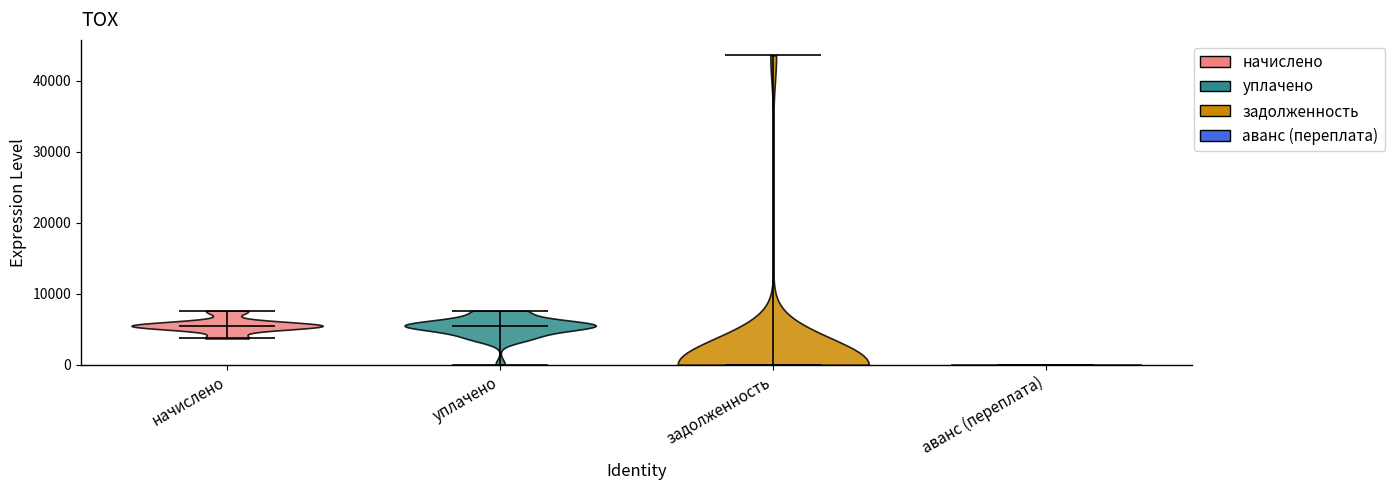

What is the highest point the violin for задолженность reaches on the y-axis? The values are not printed on the chart, so give them approximately, as read against the axis.

44000